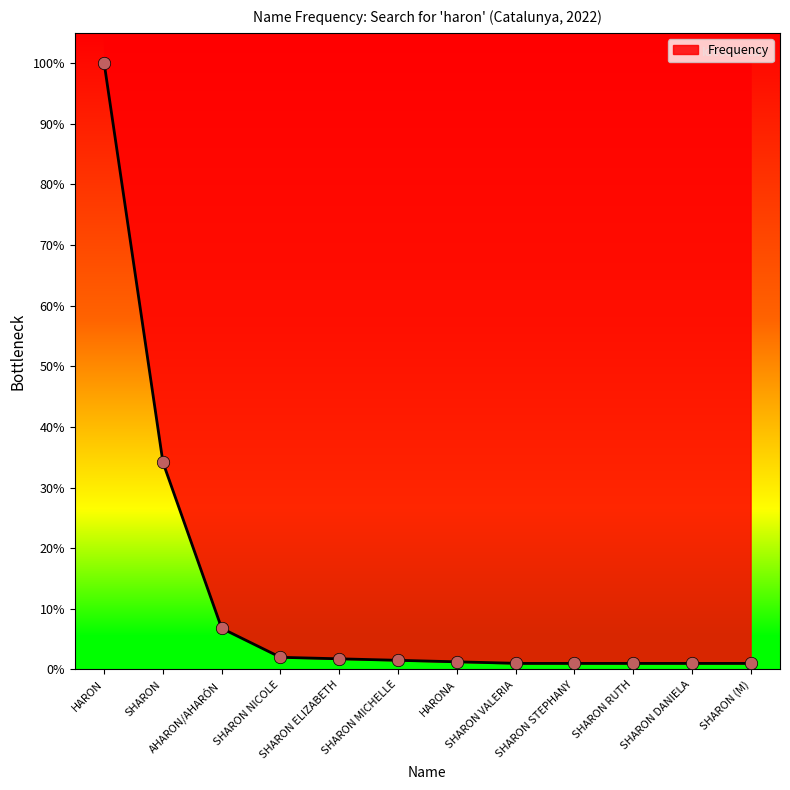

Between HARON and SHARON MICHELLE, which is larger?

HARON